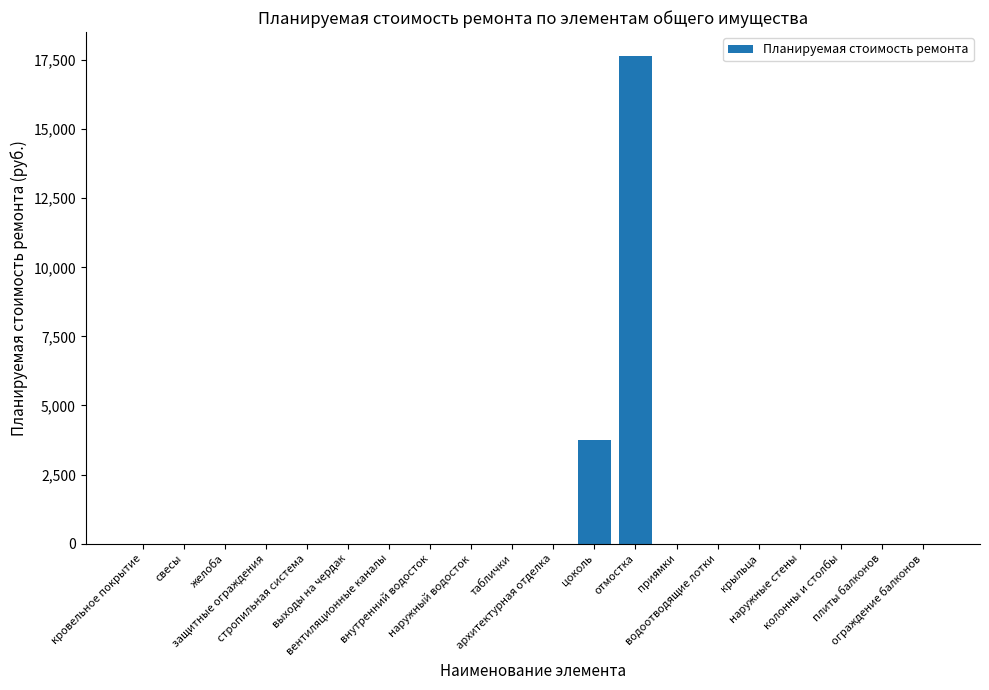

What is the sum of all values?

21374.3